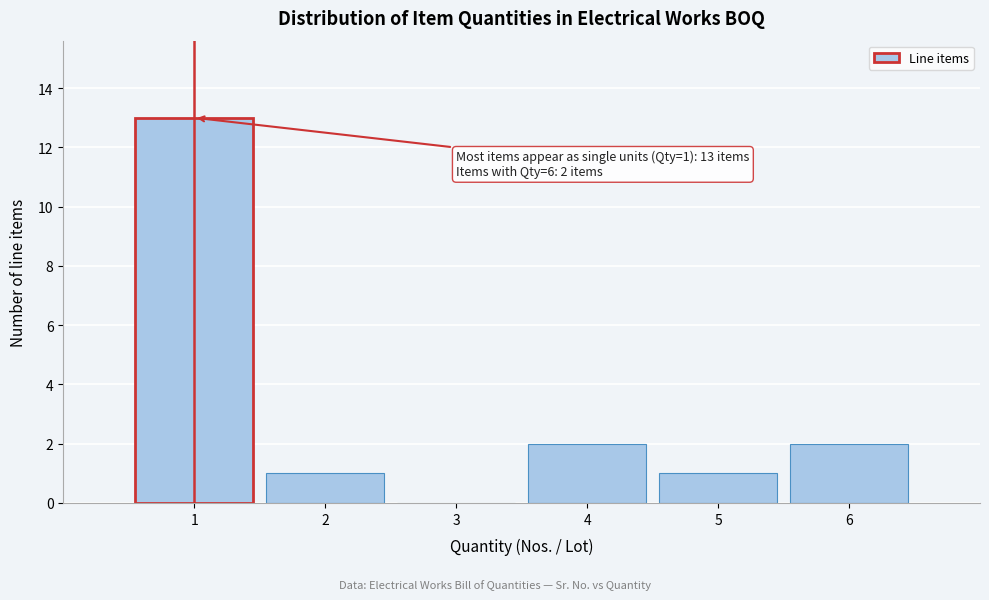

Which range on the x-axis has the tallest bar?

0.5 to 1.5